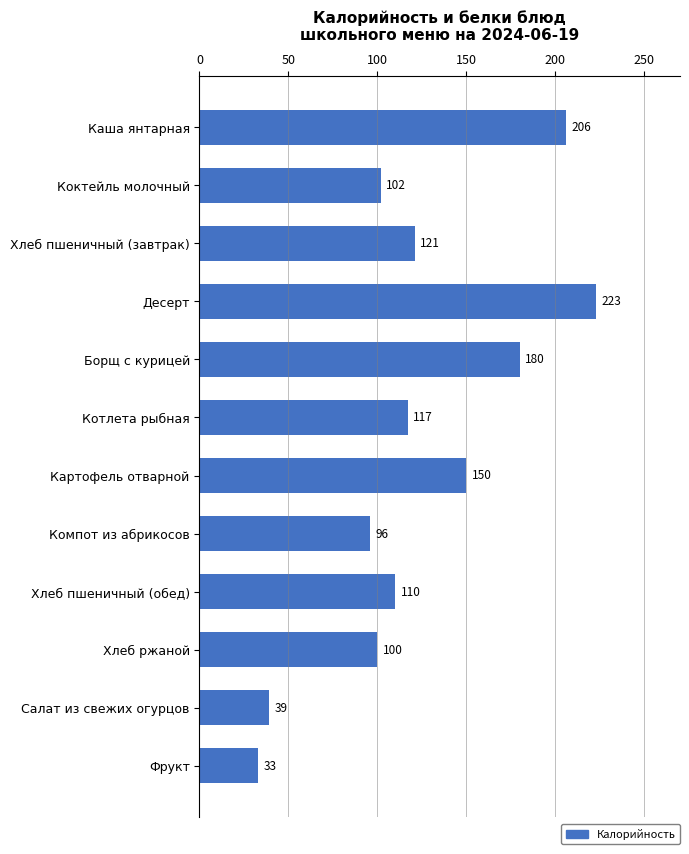

List the labels in order of value, smallest first.

Фрукт, Салат из свежих огурцов, Компот из абрикосов, Хлеб ржаной, Коктейль молочный, Хлеб пшеничный (обед), Котлета рыбная, Хлеб пшеничный (завтрак), Картофель отварной, Борщ с курицей, Каша янтарная, Десерт